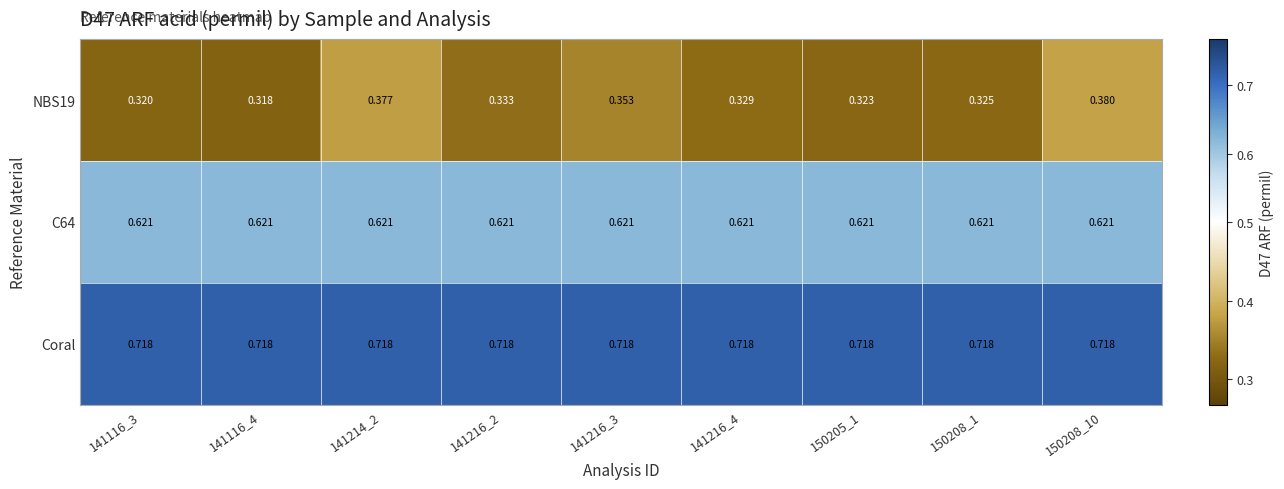

Which series has the largest total across all categories?

Coral